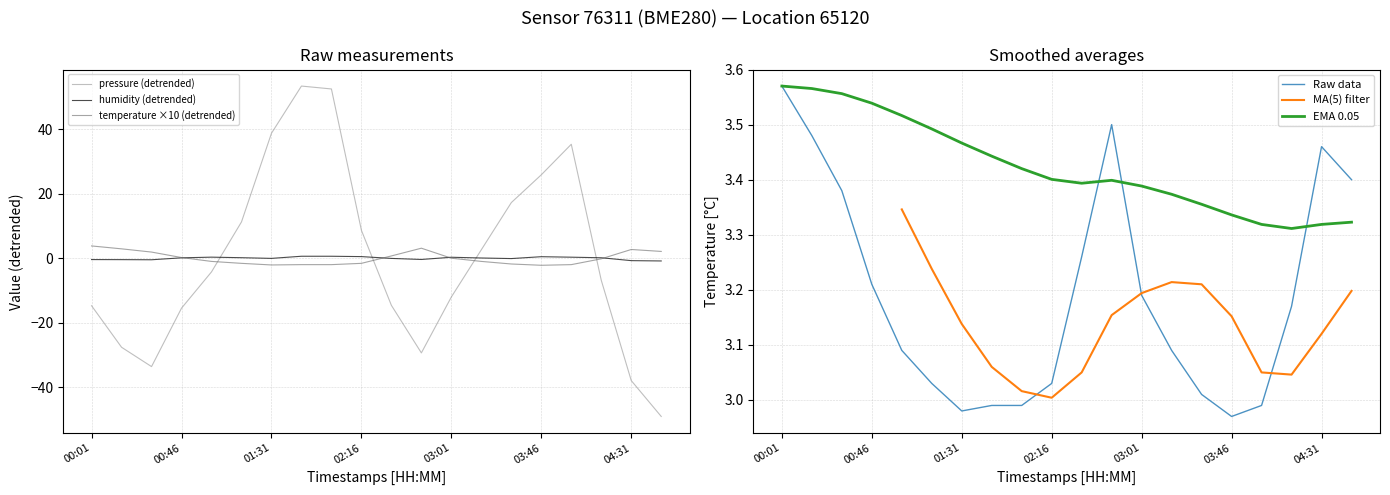

The MA(5) filter series shows 3.2 at 03:46. True or false?

True